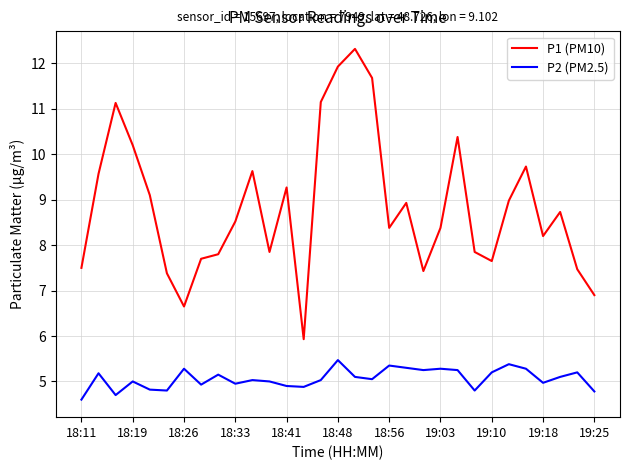

Which series has the largest range (max minus min)?

P1 (PM10)